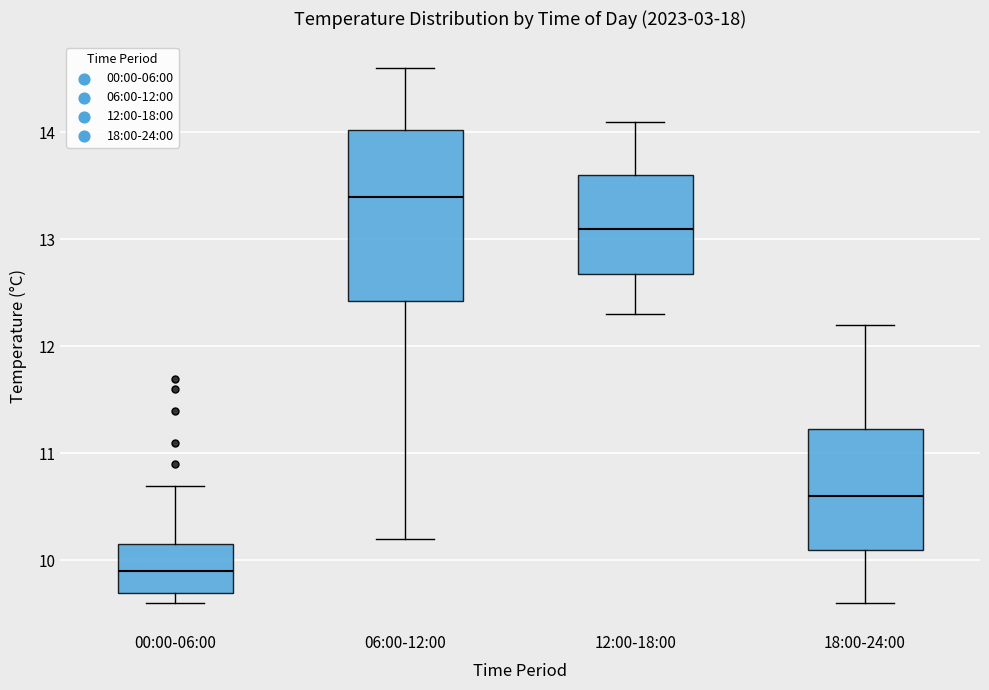

Reading left to right, transcribe this box plot: for each box, give where its median line is, the range the box spans, and where its two whiskers end, as read against the y-axis. The values are not printed on the chart, so give them approximately, as read against the axis.

00:00-06:00: median 9.9, box 9.7 to 10.2, whiskers 9.6 to 10.7
06:00-12:00: median 13.4, box 12.4 to 14.0, whiskers 10.2 to 14.6
12:00-18:00: median 13.1, box 12.7 to 13.6, whiskers 12.3 to 14.1
18:00-24:00: median 10.6, box 10.1 to 11.2, whiskers 9.6 to 12.2